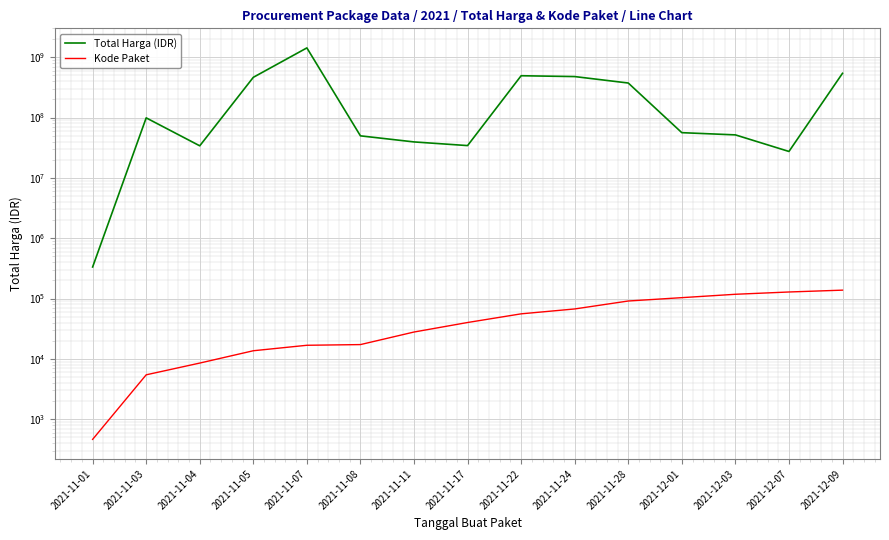

Is the value of Total Harga (IDR) at 2021-11-01 greater than the value of Kode Paket at 2021-11-08?

Yes